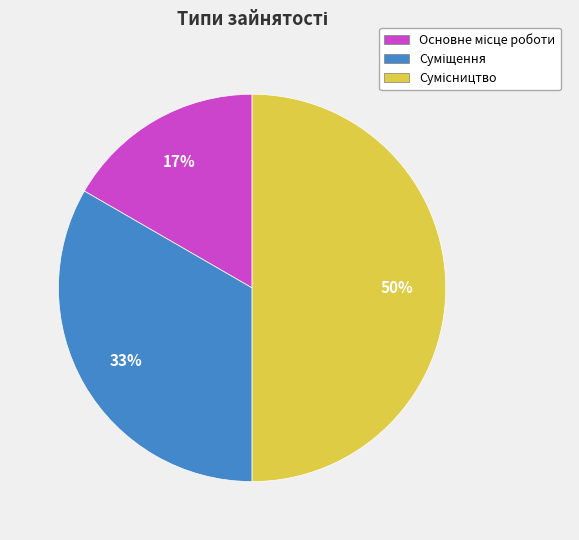

To the nearest percent, what is the average slice percentage?

33%